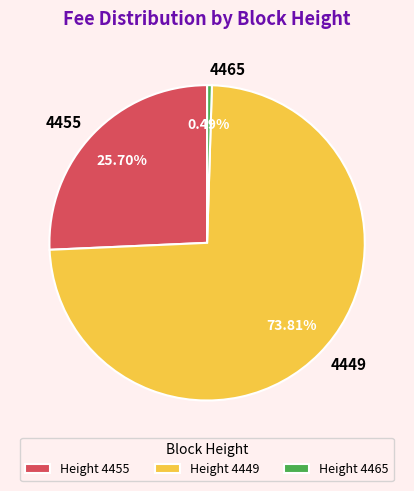

Which slice is the smallest?

4465